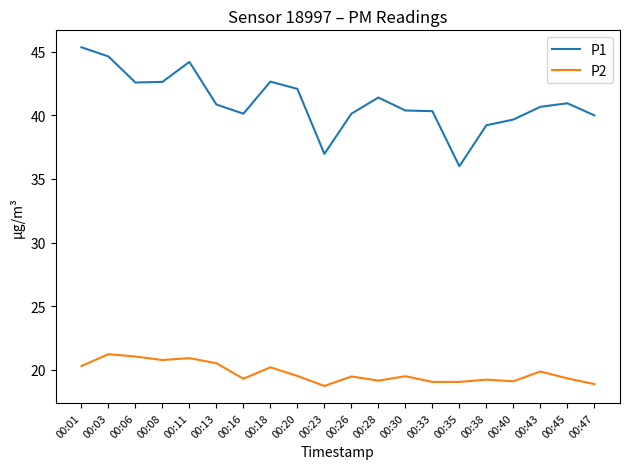

Is it true that P2 equals 4.2 at 00:28?

False